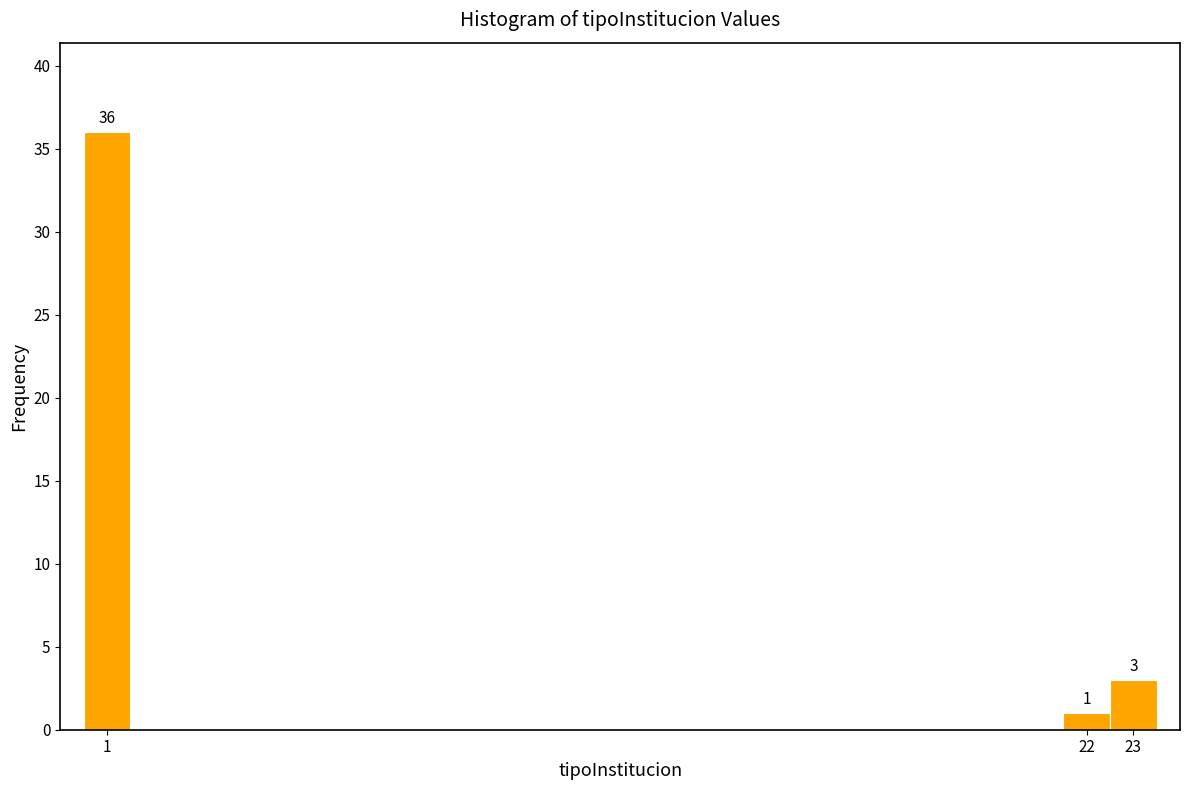

Which range on the x-axis has the tallest bar?

0.5 to 1.5